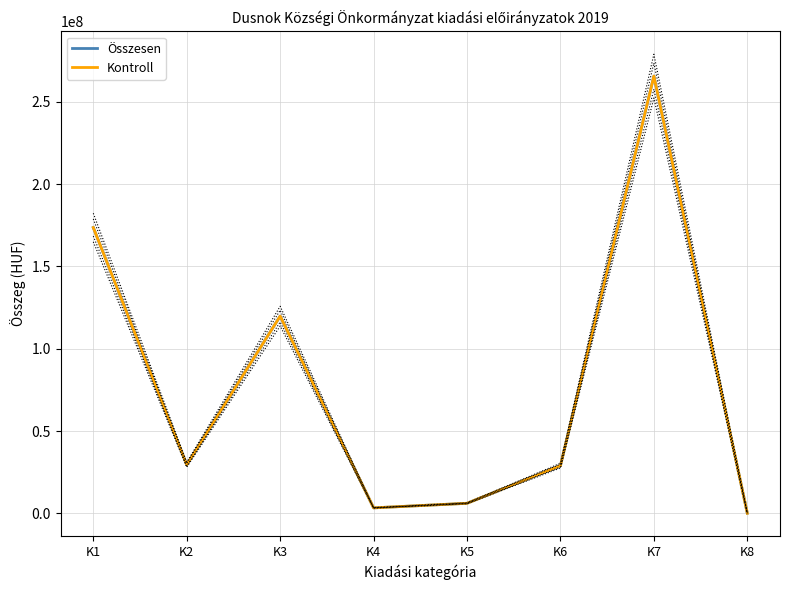

What is the total value across all series at K3?

239565246